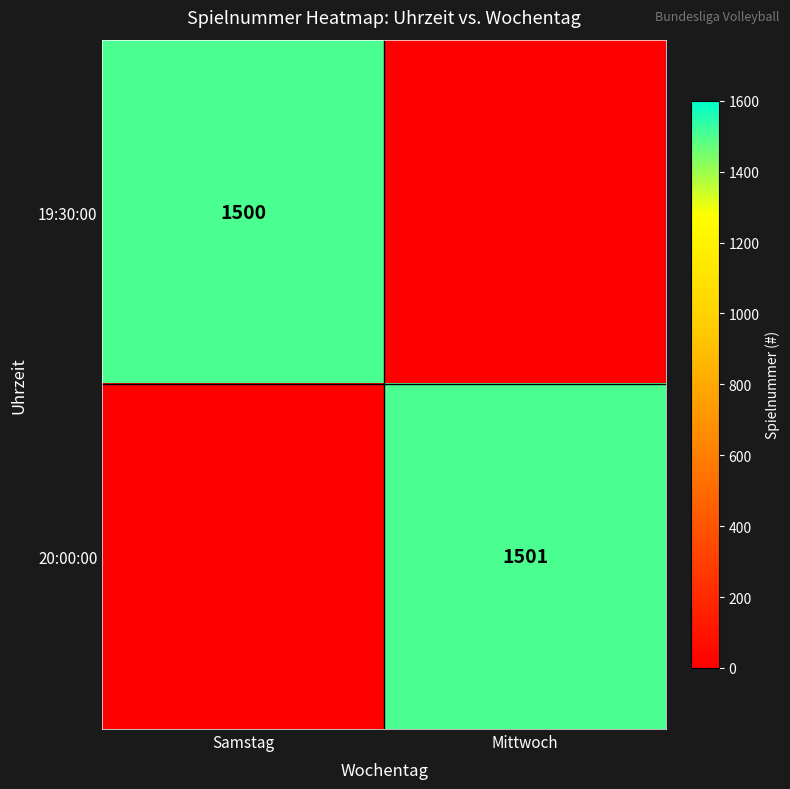

Which label corresponds to the smallest value in the chart?

Mittwoch